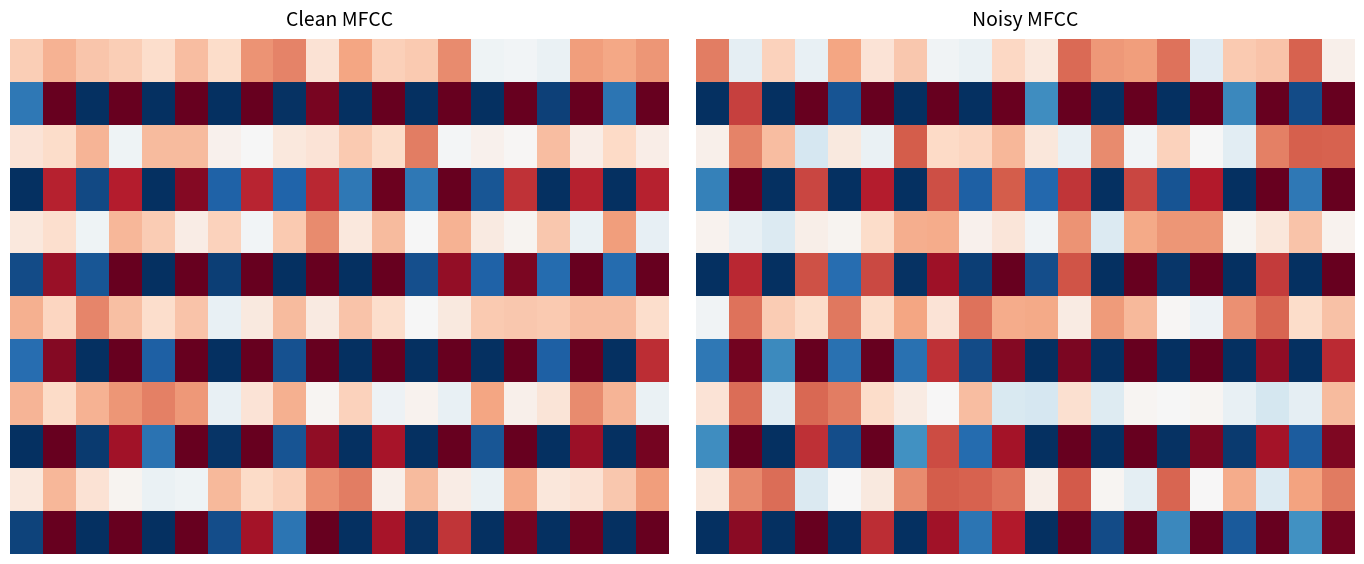

What is the spread (max minus min) of values at 10?

0.7